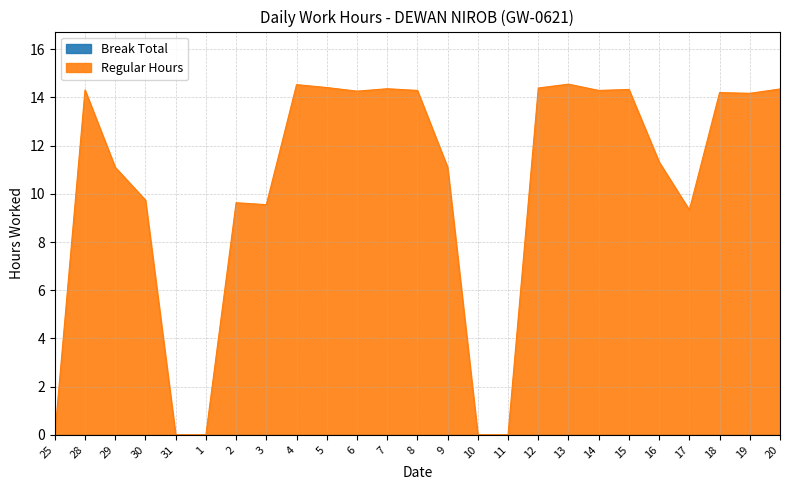

How many lines are shown in the chart?

1